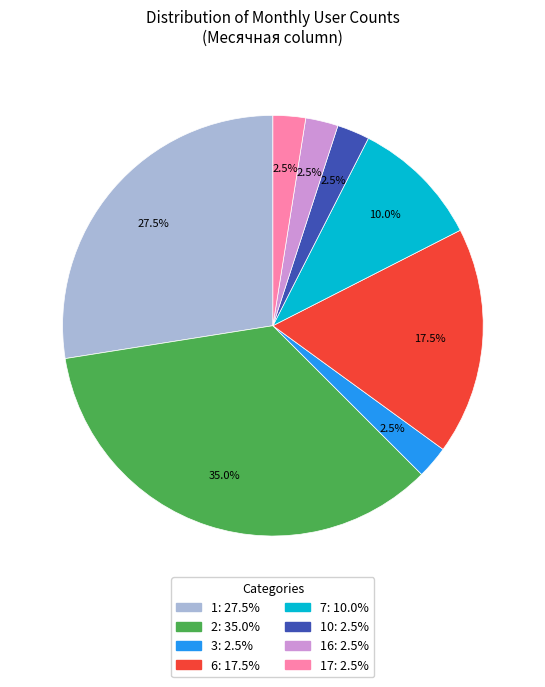

Does any single category account for the majority?

No